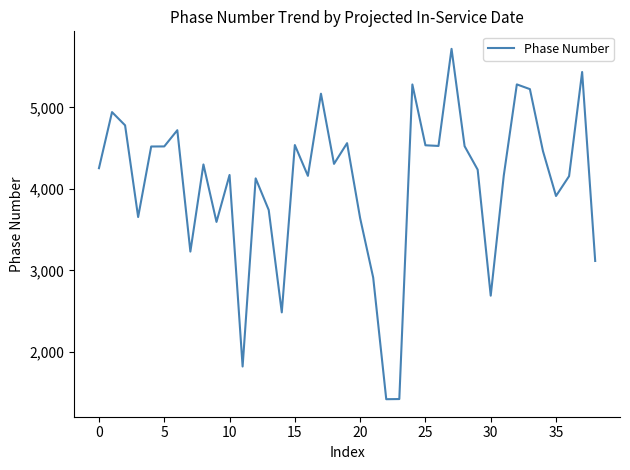

What is the difference between the maximum and minimum values?

4298